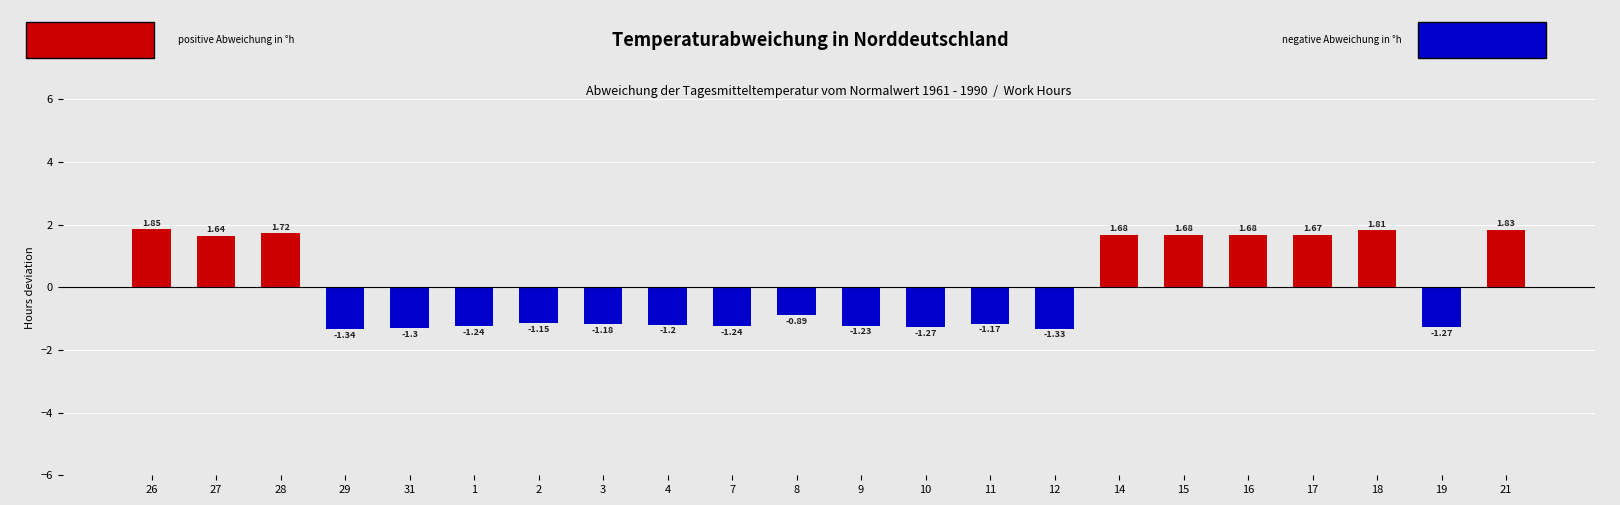

At which category does the chart reach its minimum across all series?

29